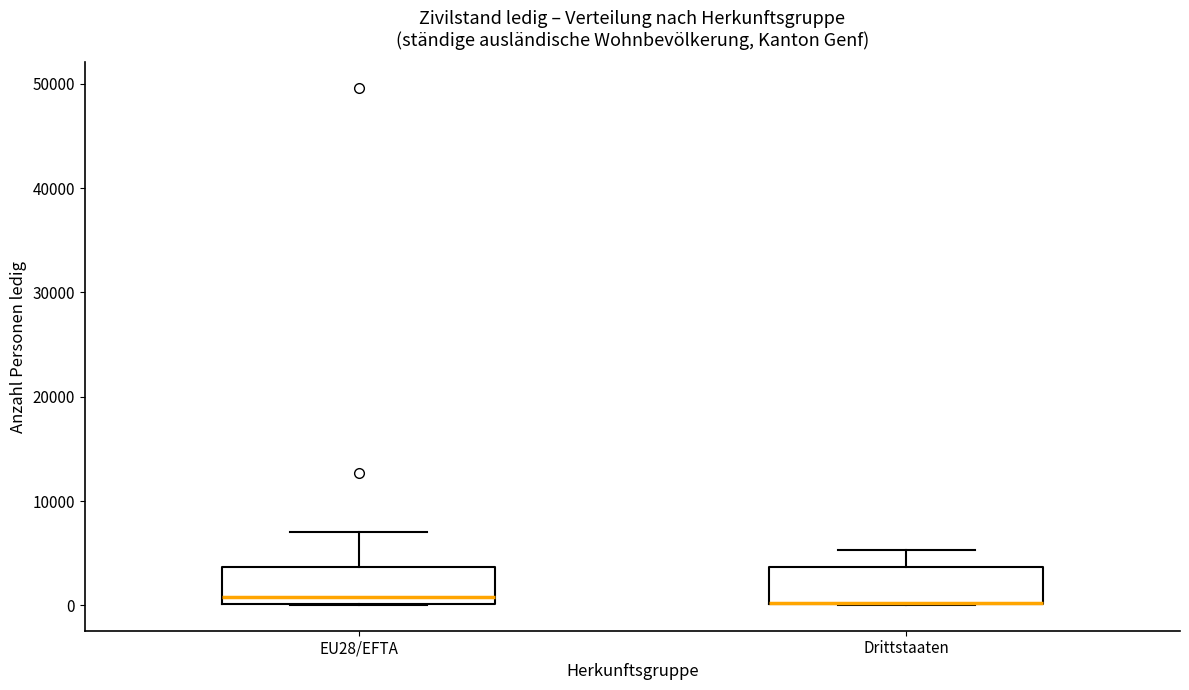

Reading left to right, transcribe this box plot: for each box, give where its median line is, the range the box spans, and where its two whiskers end, as read against the y-axis. The values are not printed on the chart, so give them approximately, as read against the axis.

EU28/EFTA: median 1000, box 0 to 4000, whiskers 0 to 7000
Drittstaaten: median 0 (drawn on the box's lower edge), box 0 to 4000, whiskers 0 to 5000